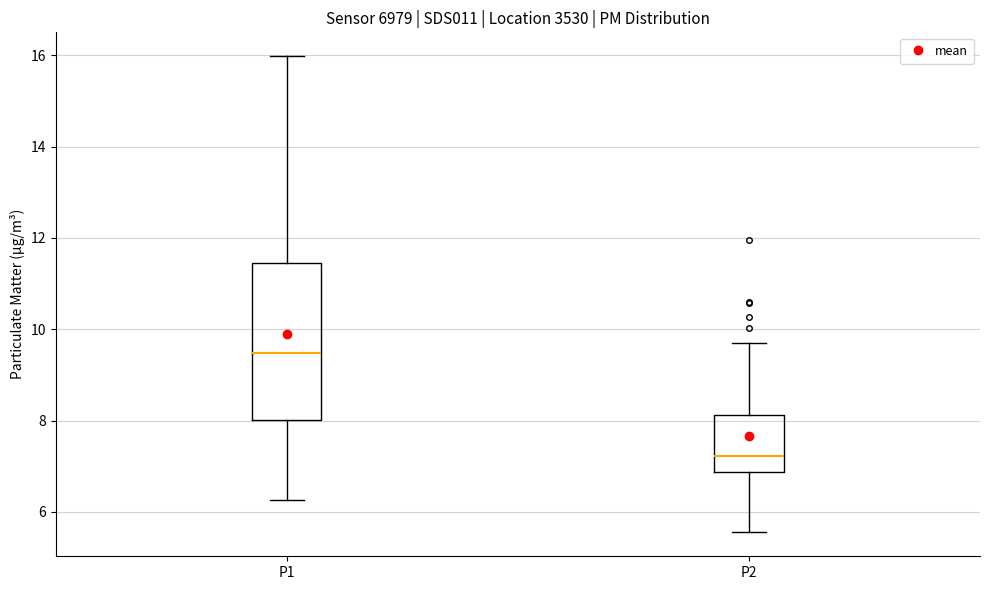

Reading left to right, read every box against the y-axis: the position of its median line, the range the box covers, and the ends of its whiskers. The values are not printed on the chart, so give them approximately, as read against the axis.

P1: median 9.4, box 8.0 to 11.4, whiskers 6.2 to 16.0
P2: median 7.2, box 6.8 to 8.2, whiskers 5.6 to 9.8